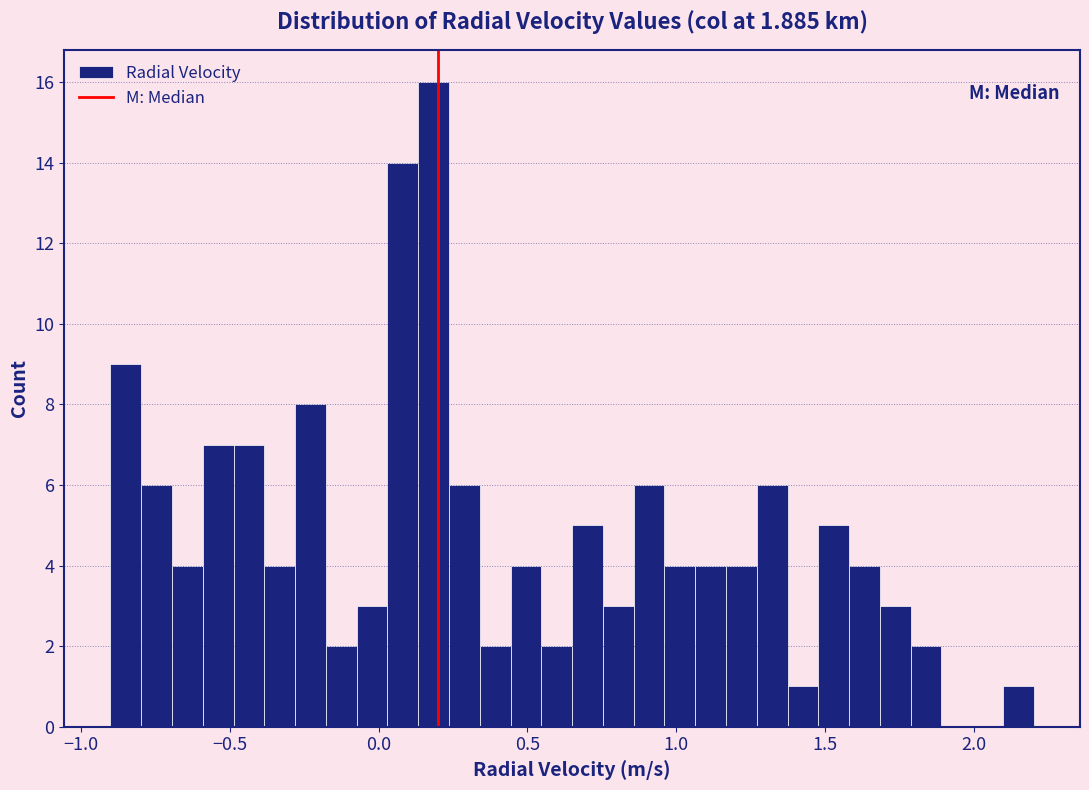

Around what value on the x-axis is the tallest bar? Give the approximate position of its centre, as read against the axis.

0.20